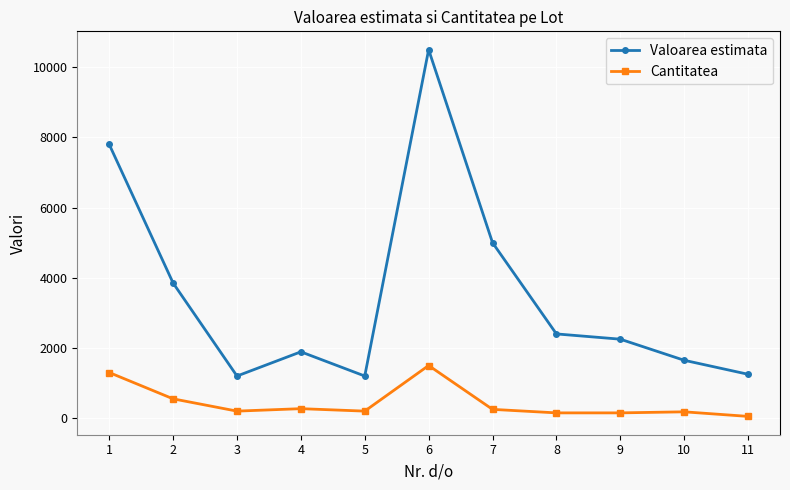

In Valoarea estimata, how many points are lower than both neighbors (excluding endpoints)?

2